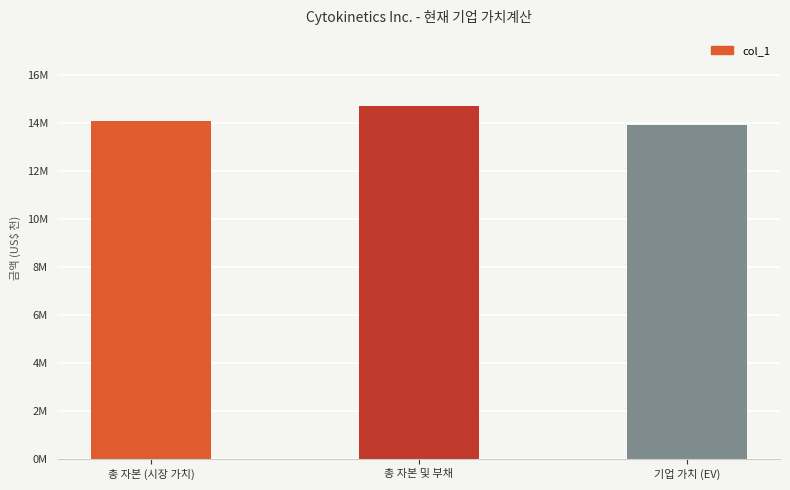

What is the approximate value at 총 자본 및 부채?

14697403